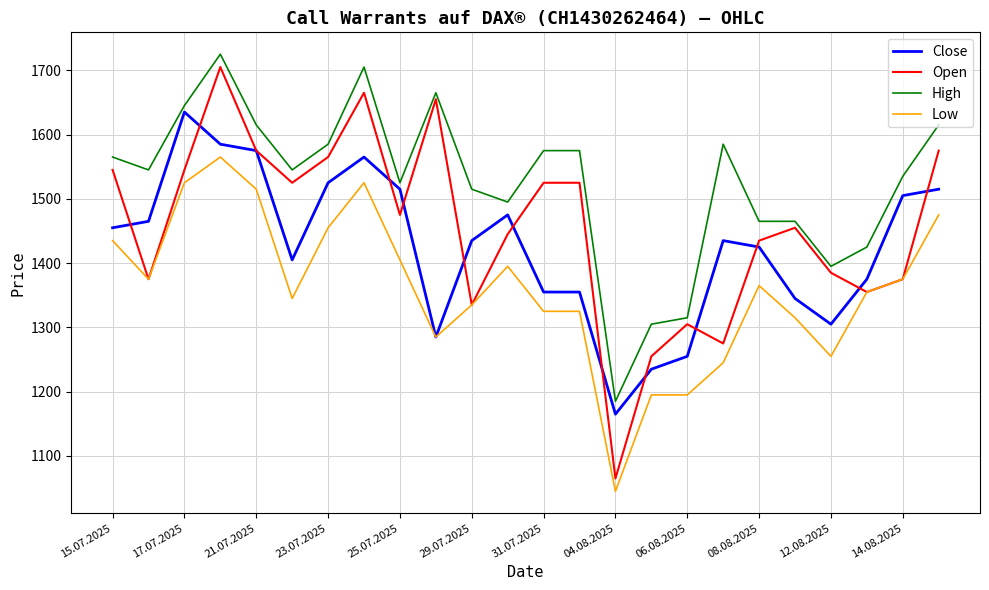

True or false: High and Low intersect in this chart.

False